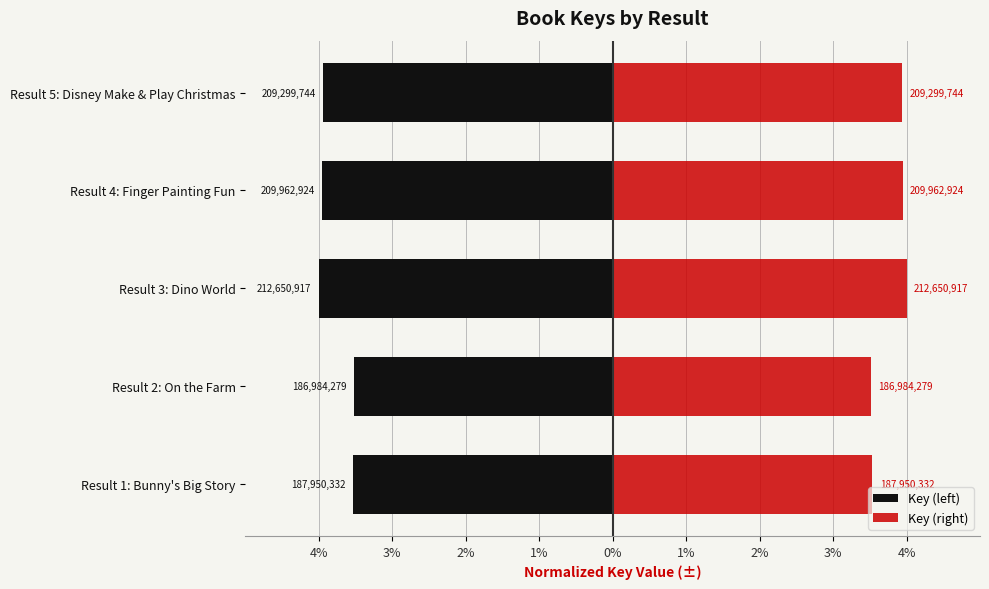

What is the difference between the maximum and minimum values in the Key (right) series?

0.5